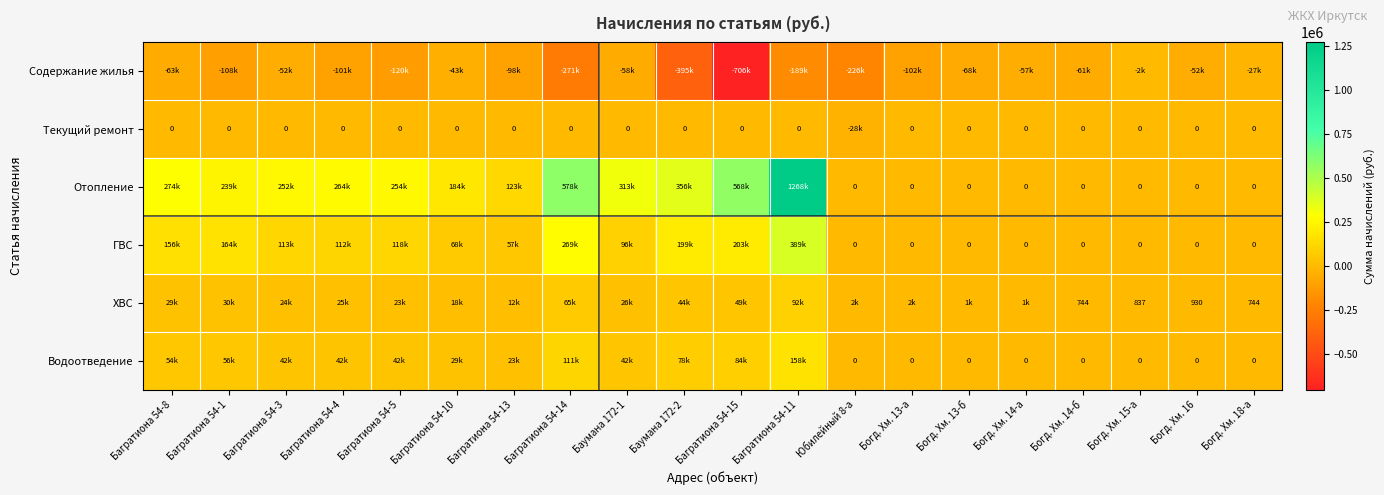

Between Багратиона 54-5 and Богд. Хм. 14-а, which is larger?

Богд. Хм. 14-а